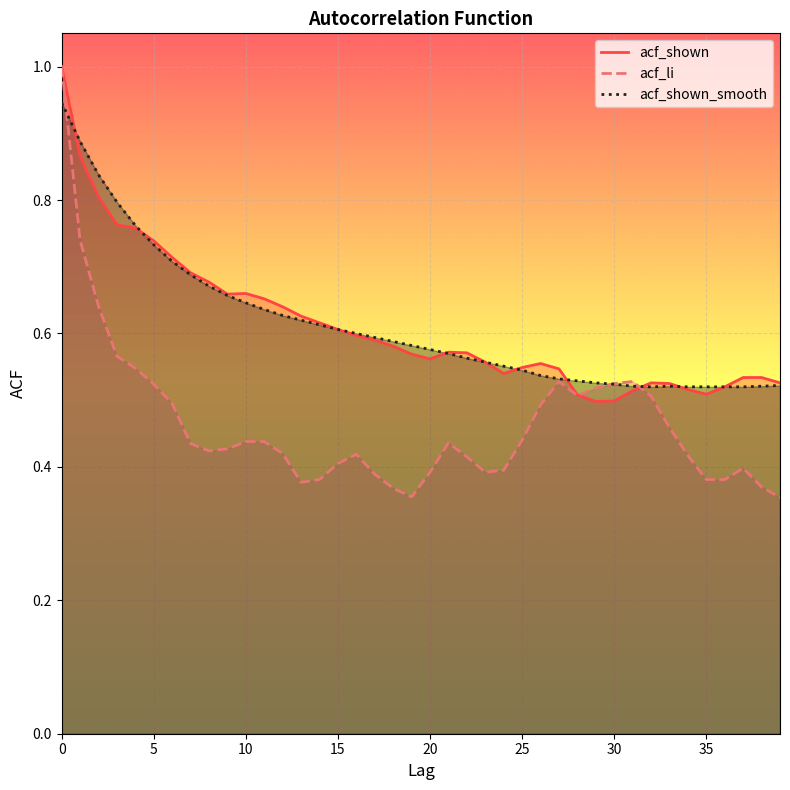

What is the value of the acf_shown point at the 5th from the left?

0.8